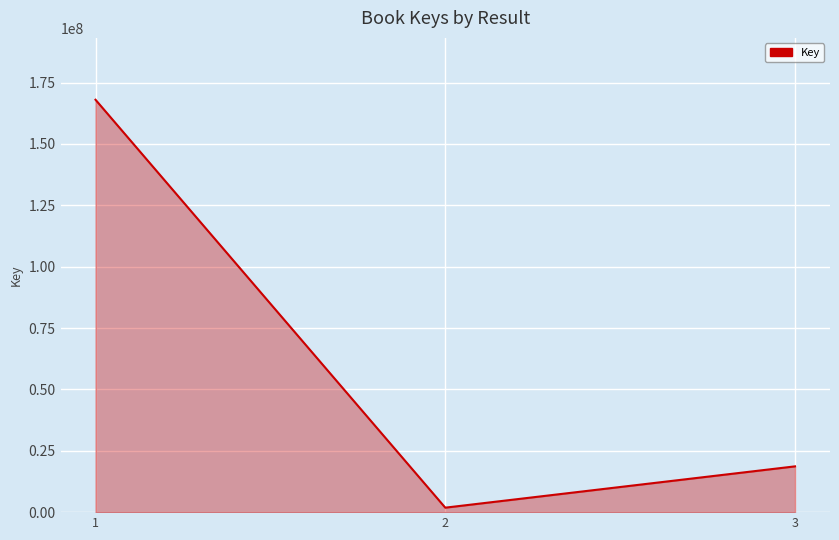

Reading right to left, transcribe all the data shown in this chart.

3=18652511	2=1823787	1=168024069